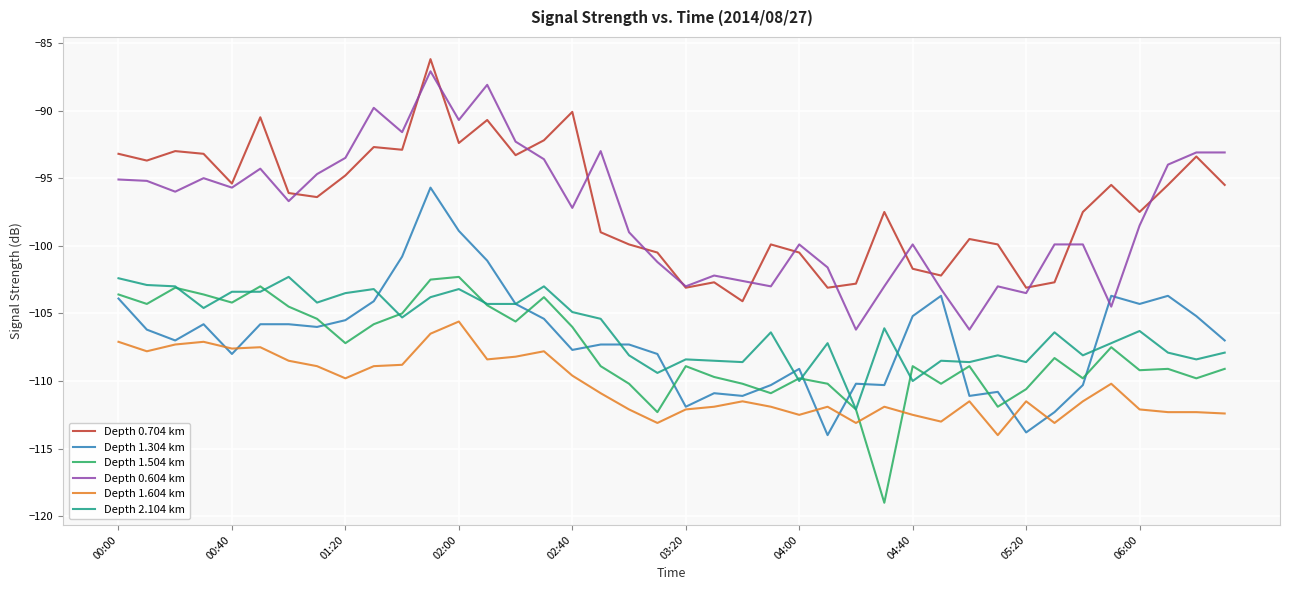

What is the average value of the Depth 2.104 km series?

-106.2